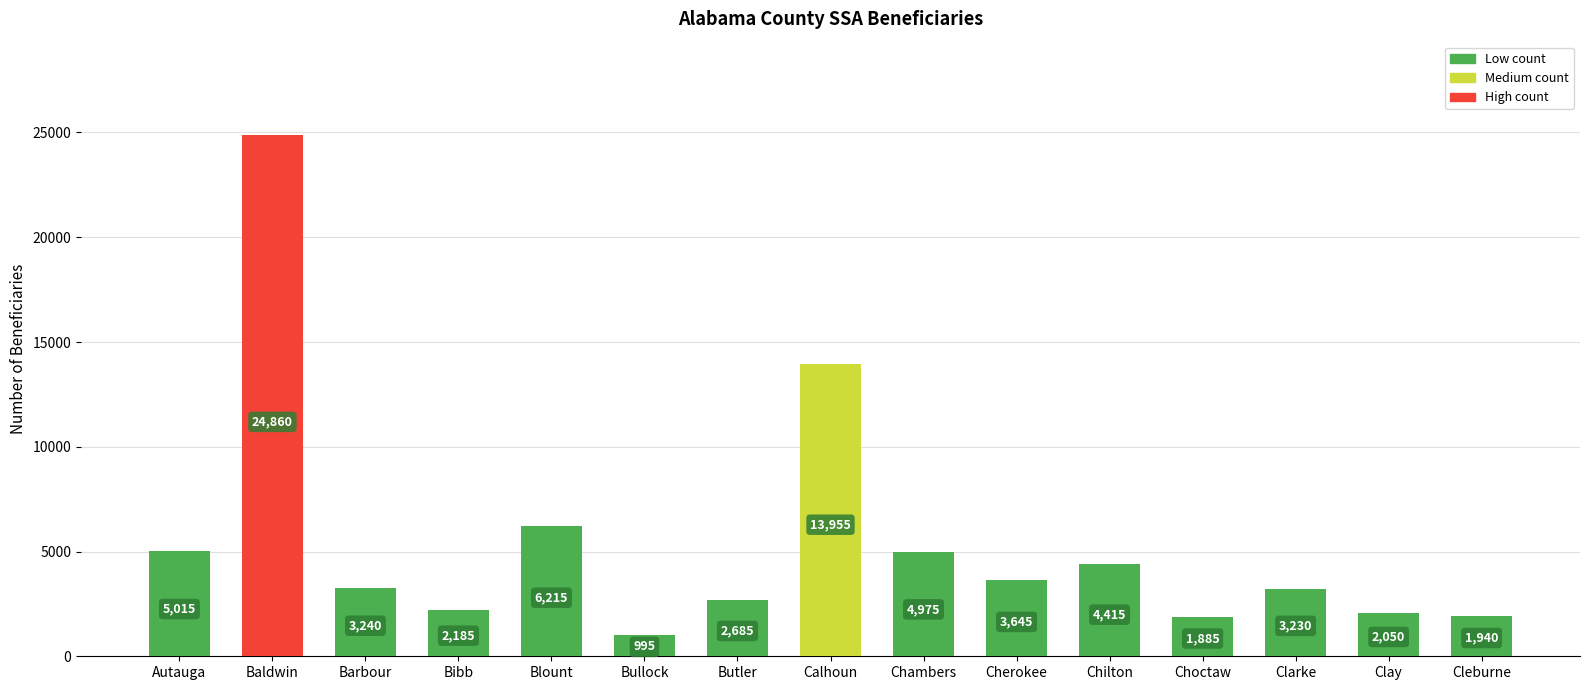

Are the bars grouped side by side (vs. stacked)?

Yes